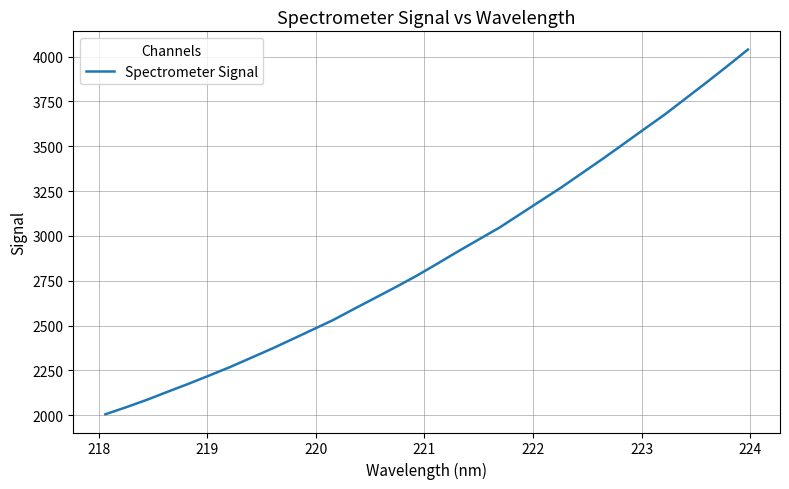

What is the maximum value shown in the chart?

4038.8